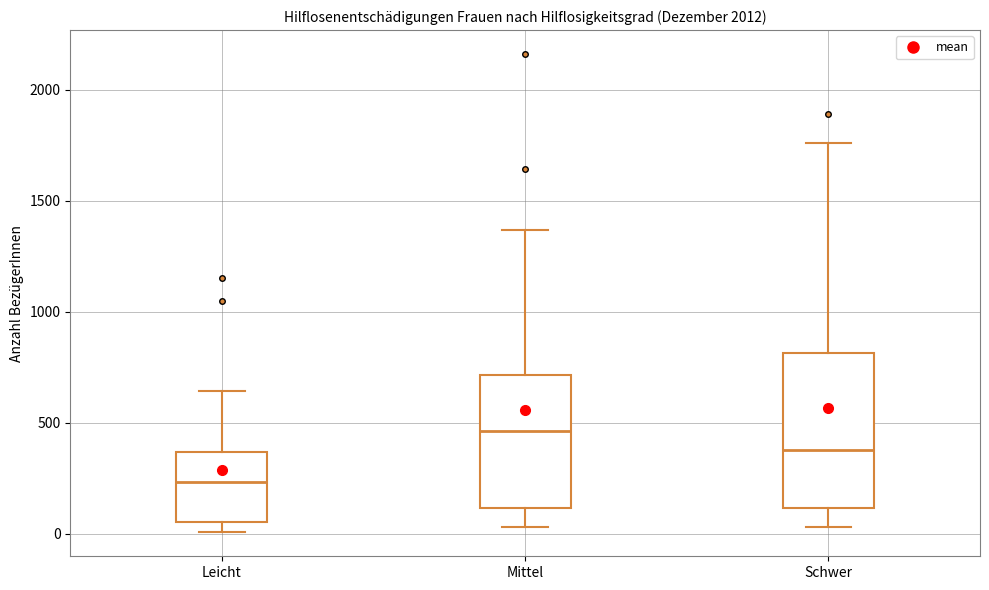

Which box has the highest median line?

Mittel